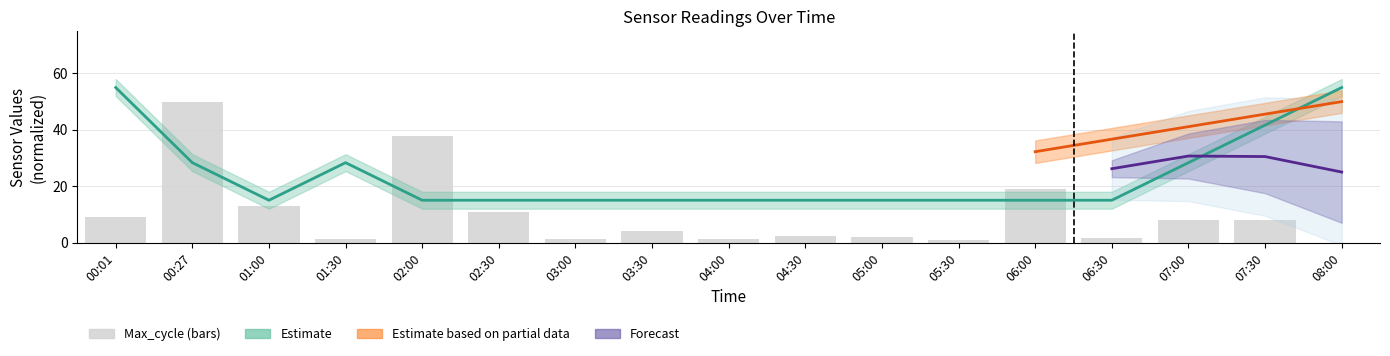

What is the label of the 14th bar from the right?

01:30